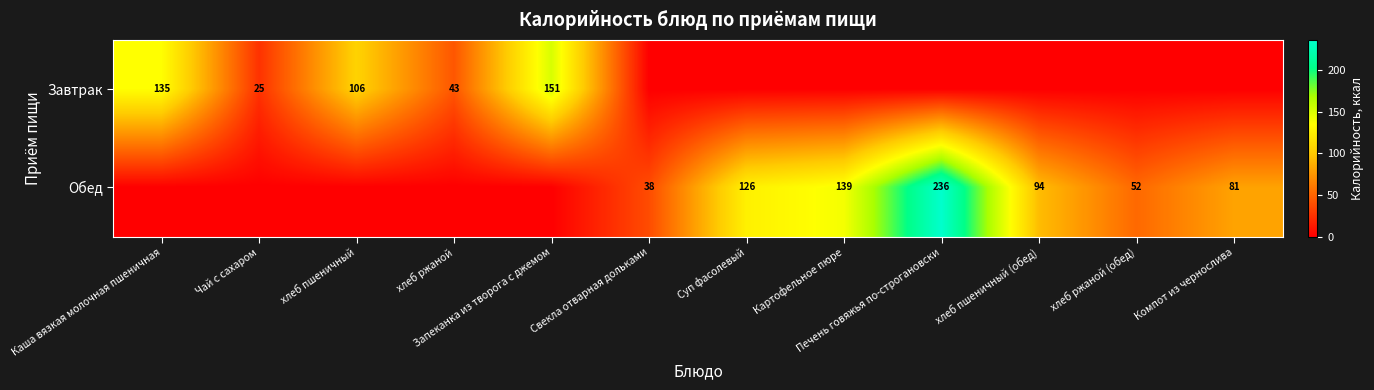

Count the number of categories in the chart.

12